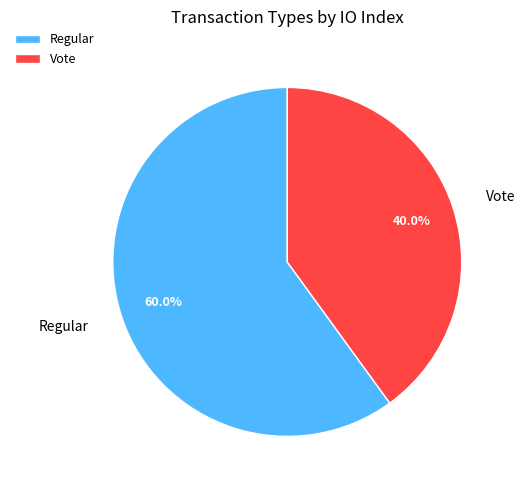

The Vote slice represents 30% of the pie. True or false?

False